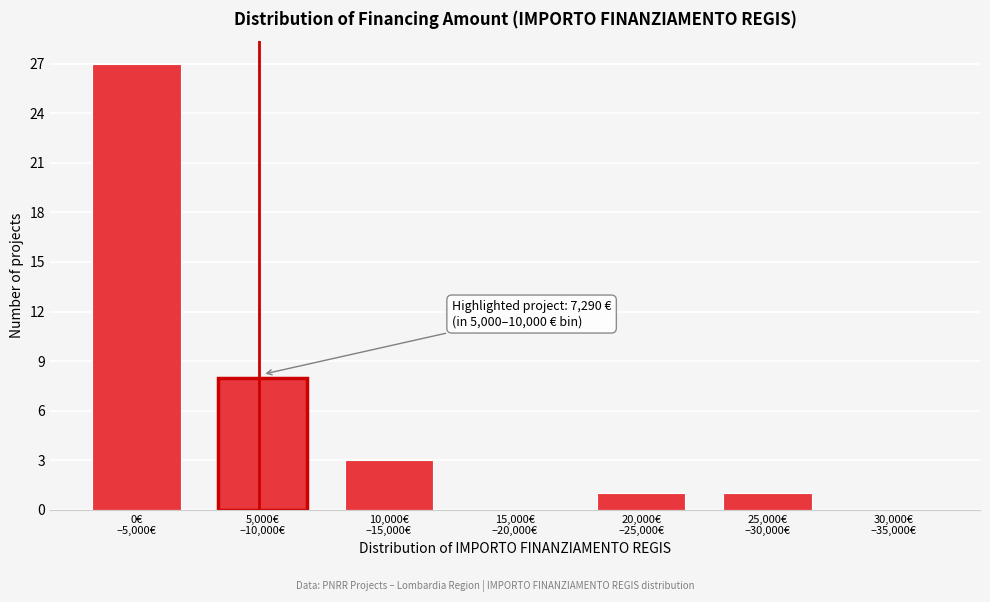

What is the maximum value shown in the chart?

27